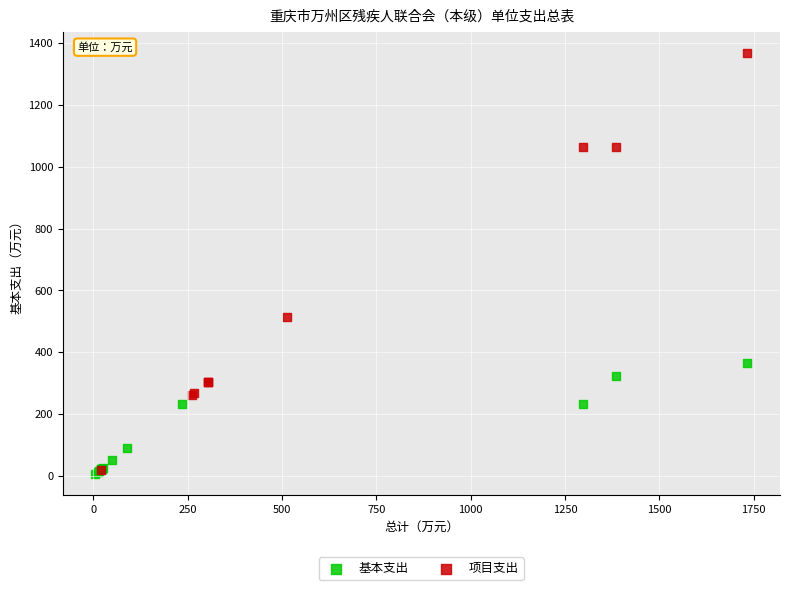

Which series contains the highest Y value?

项目支出